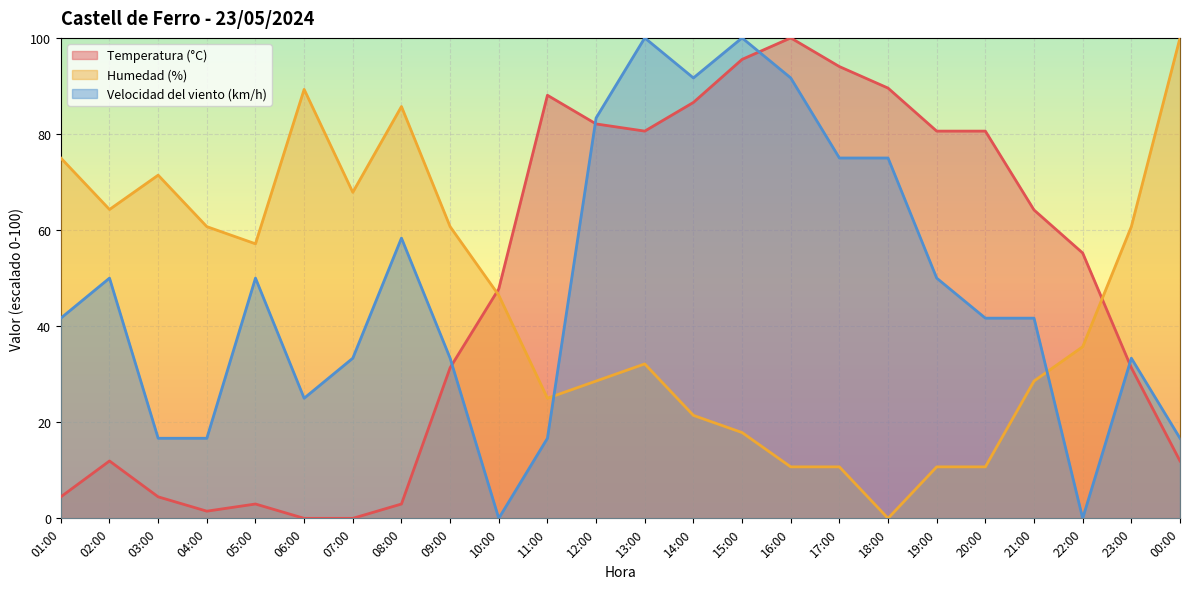

True or false: Humedad (%) has a value of 53.2 at 13:00.

False